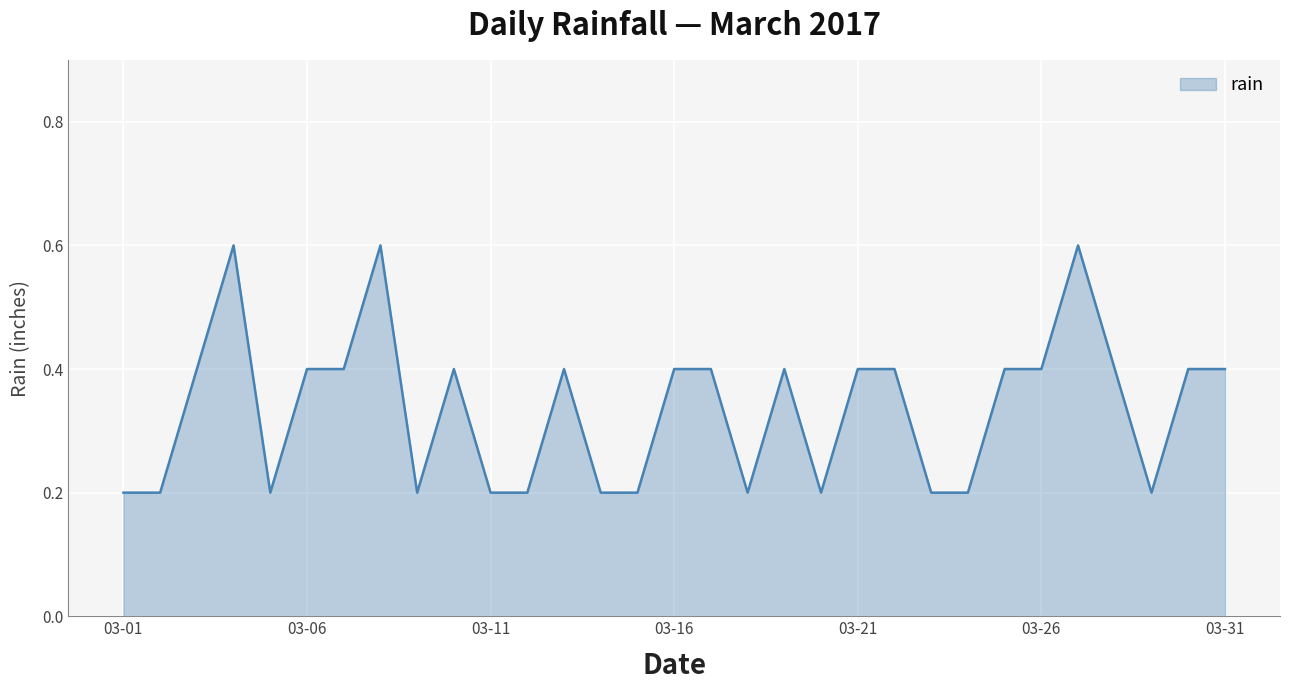

What is the greatest value displayed?

0.6